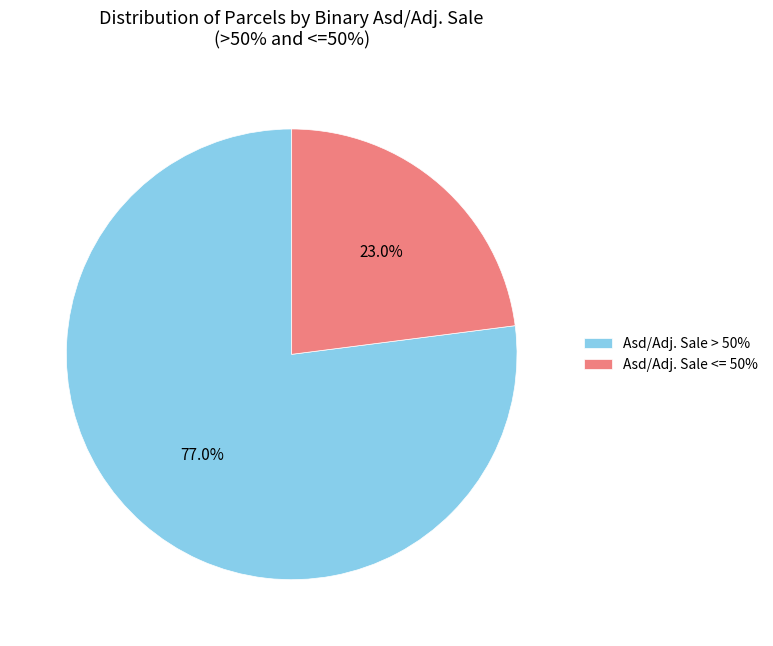

What percentage is NOT represented by Asd/Adj. Sale > 50%?

23.0%